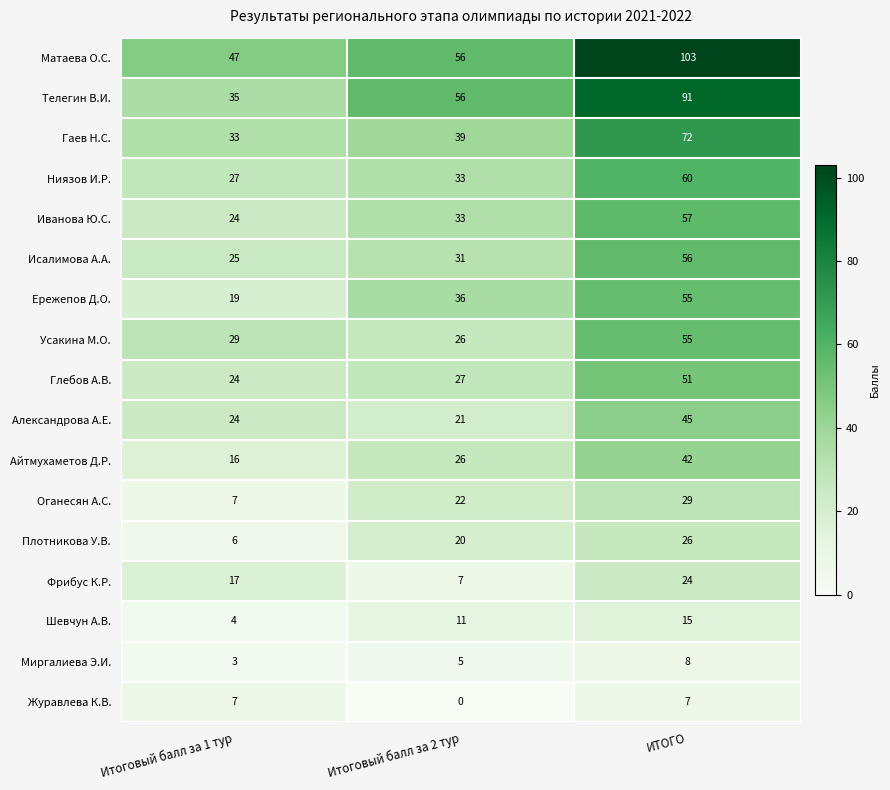

Which label corresponds to the smallest value in the chart?

Итоговый балл за 2 тур